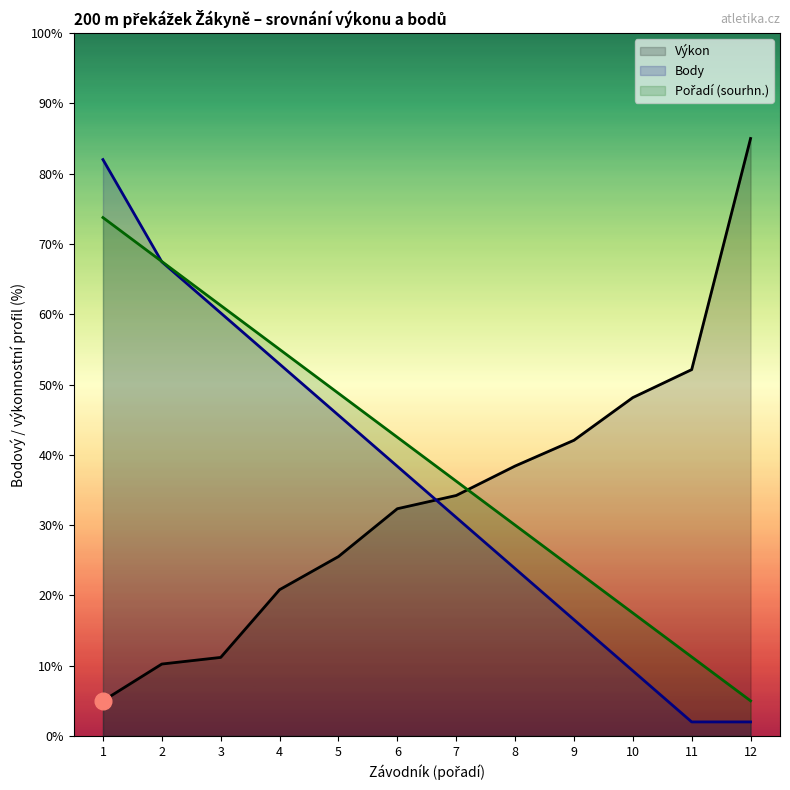

At which label does Body first exceed 38?

1